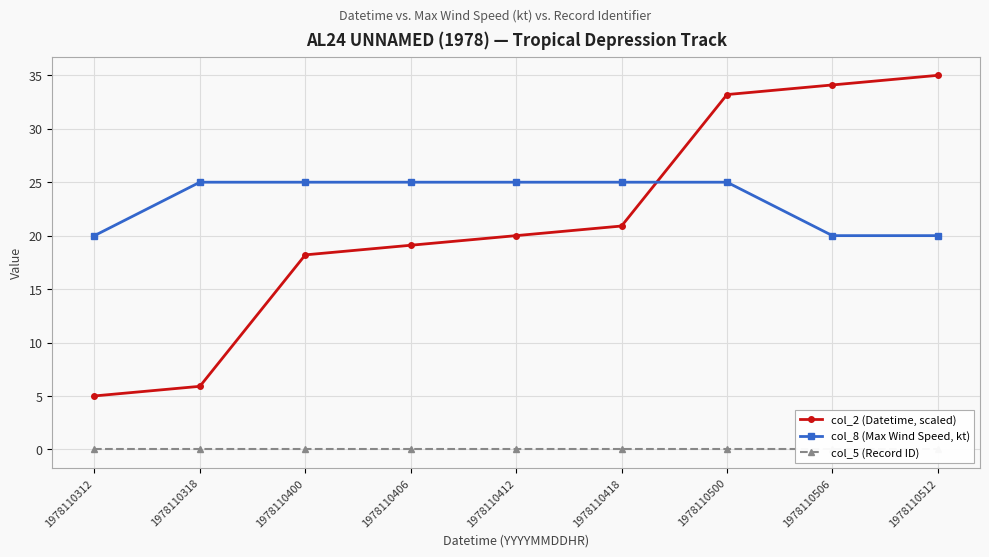

What is the value of the col_2 (Datetime, scaled) point at the 9th from the left?

35.0